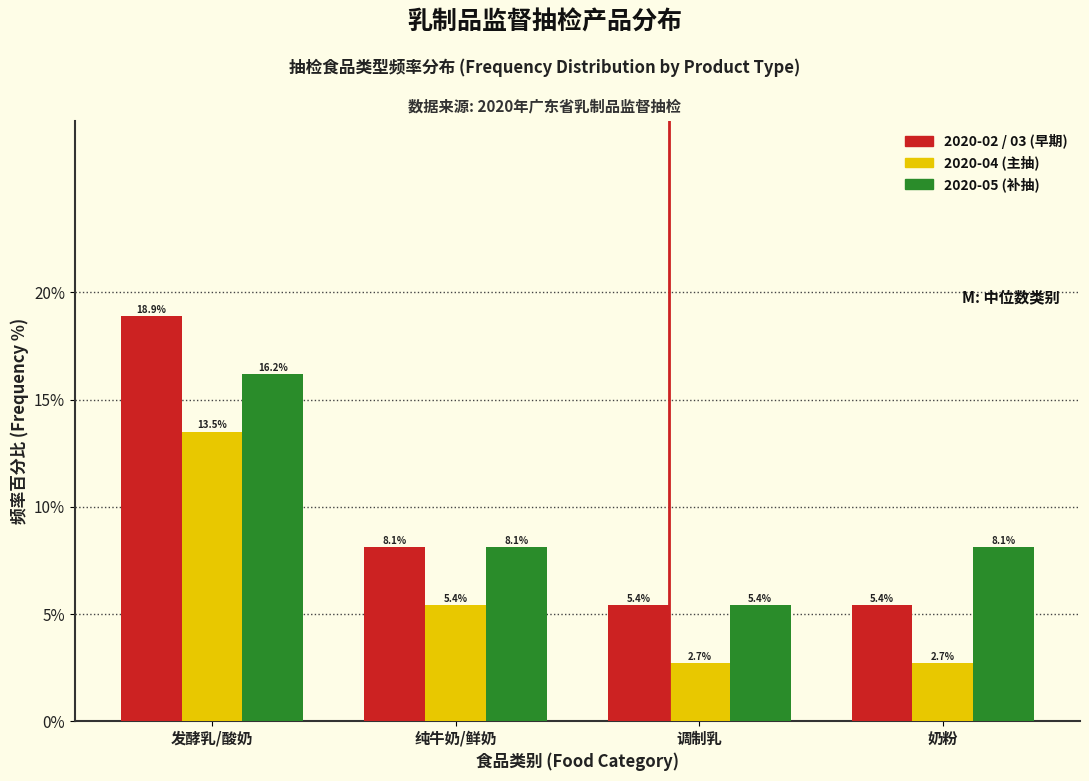

What is the total value across all series at 发酵乳/酸奶?

48.6